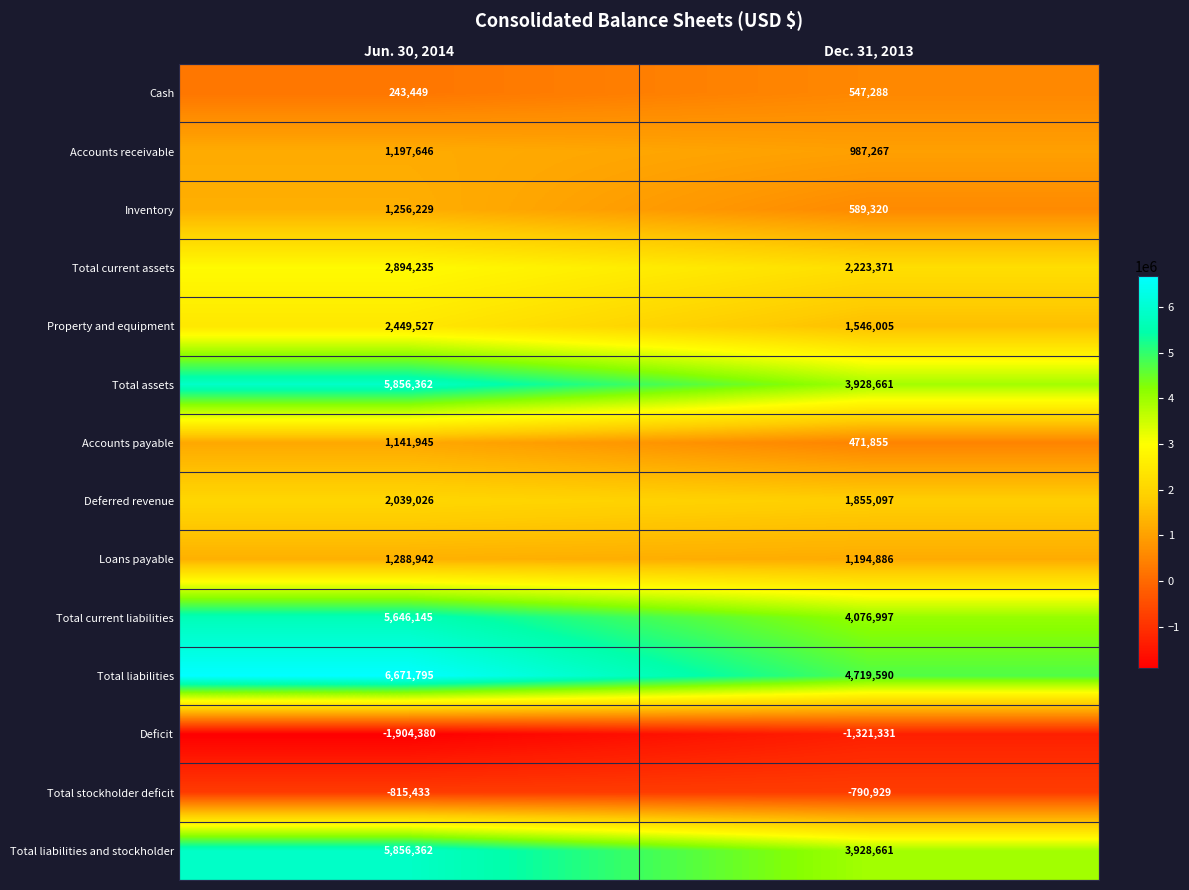

Rank the categories by Total stockholder deficit value from highest to lowest.

Dec. 31, 2013, Jun. 30, 2014